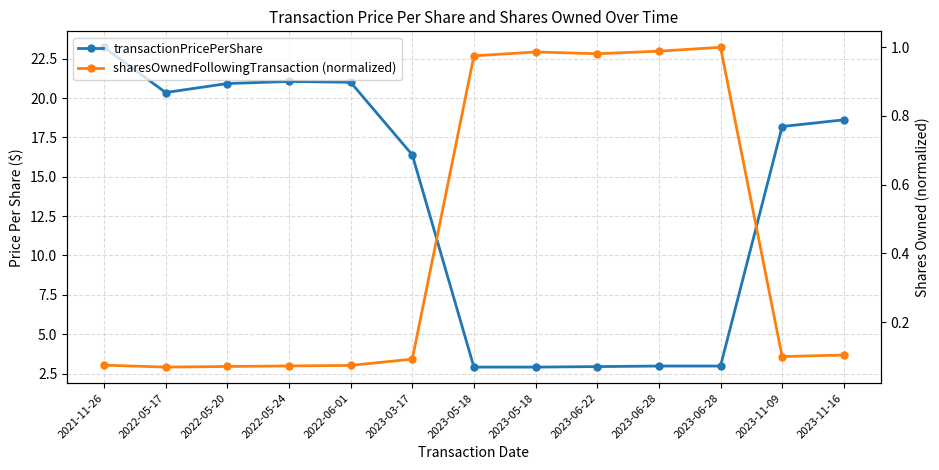

Reading left to right, transcribe all the data shown in this chart.

transactionPricePerShare: 23.2	20.3	20.9	21.1	21.0	16.4	2.9	2.9	2.9	3.0	3.0	18.2	18.6
sharesOwnedFollowingTransaction (normalized): 0.1	0.1	0.1	0.1	0.1	0.1	1.0	1.0	1.0	1.0	1.0	0.1	0.1